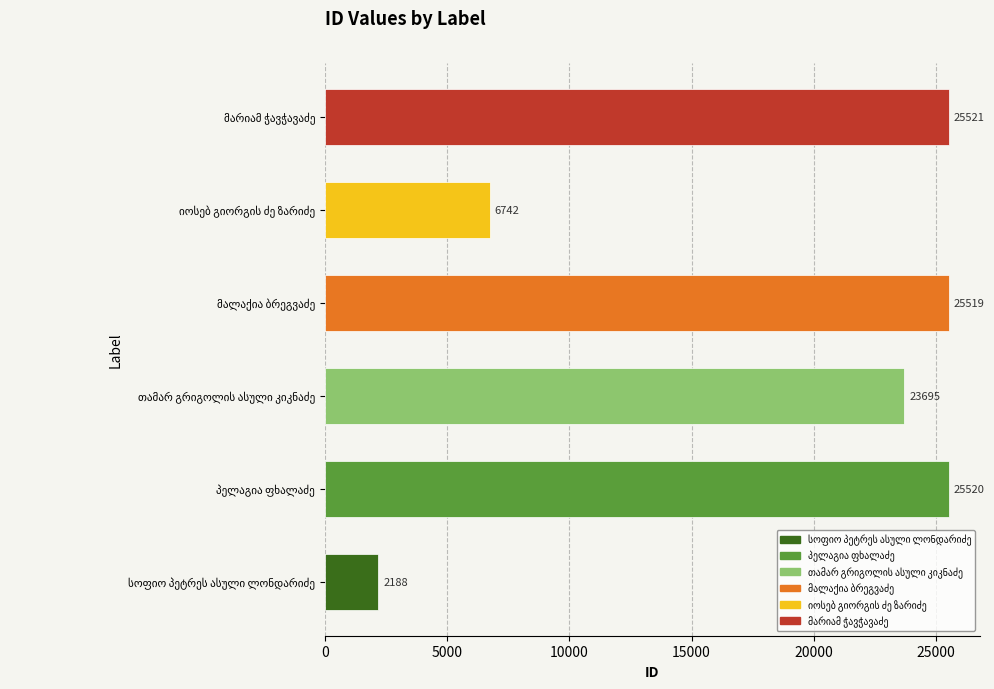

What is the maximum value shown in the chart?

25521